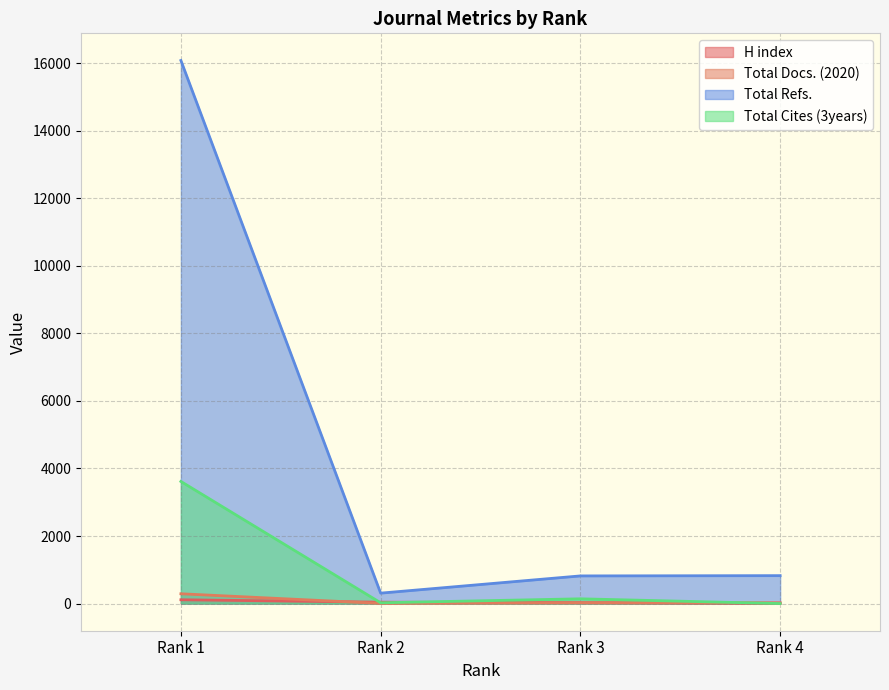

What are all the series names shown in the legend?

H index, Total Docs. (2020), Total Refs., Total Cites (3years)